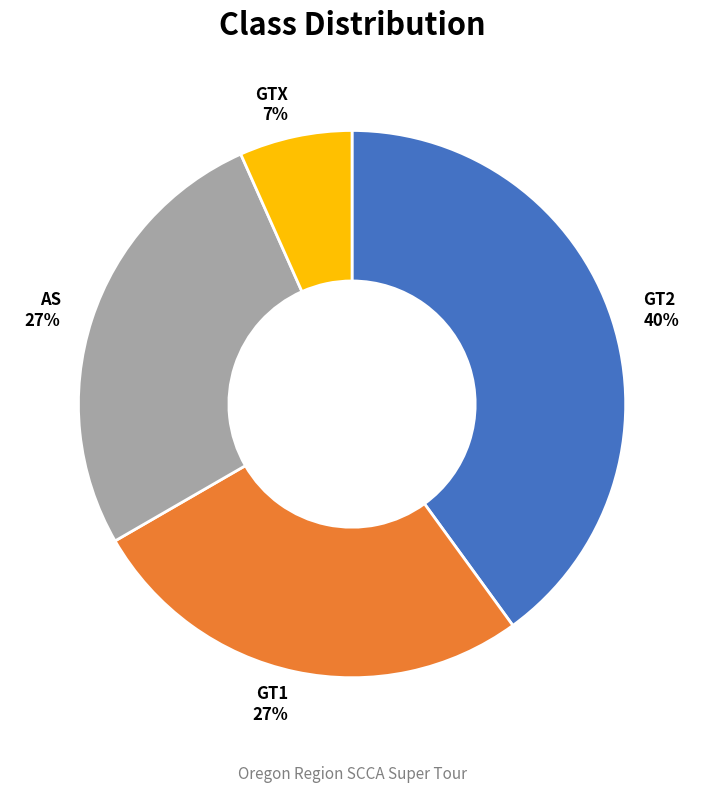

Between AS and GT2, which is larger?

GT2